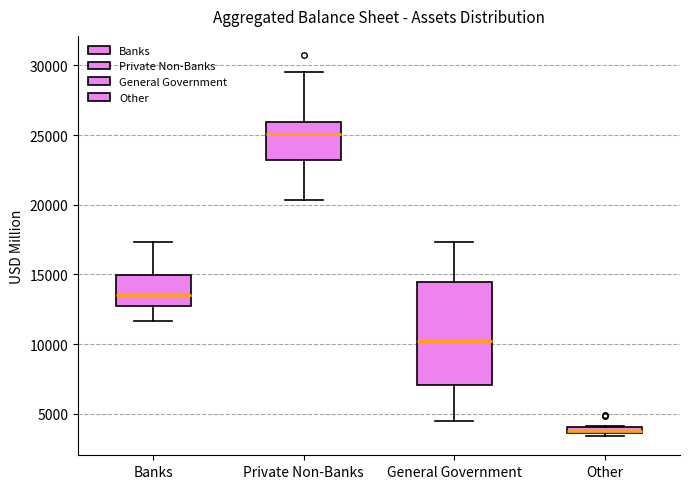

Comparing the boxes themselves (not the whiskers), which one is the tallest?

General Government